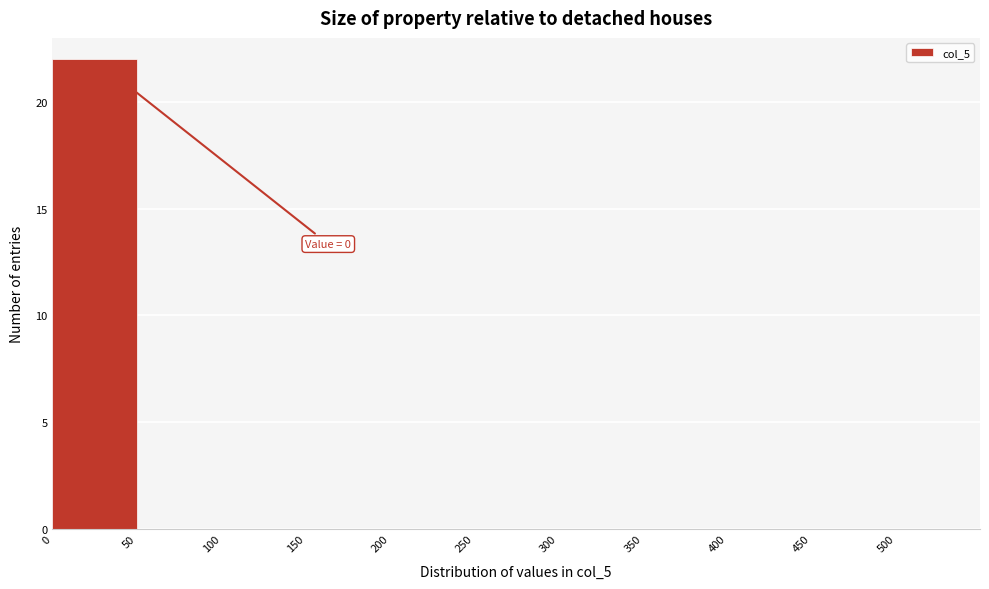

Over which range of the x-axis is the bar tallest?

0 to 50